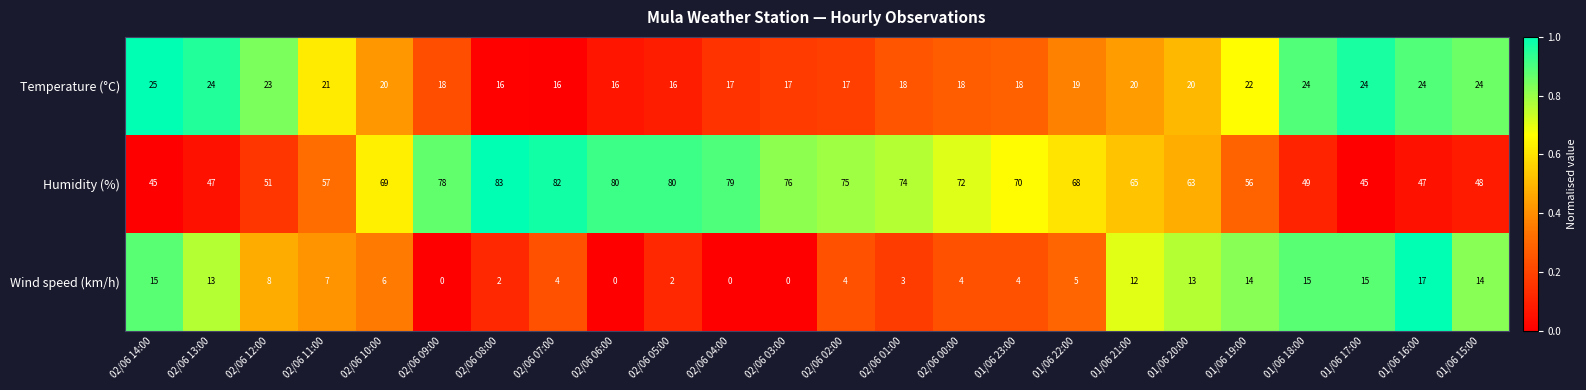

Which series has the largest range (max minus min)?

Humidity (%)